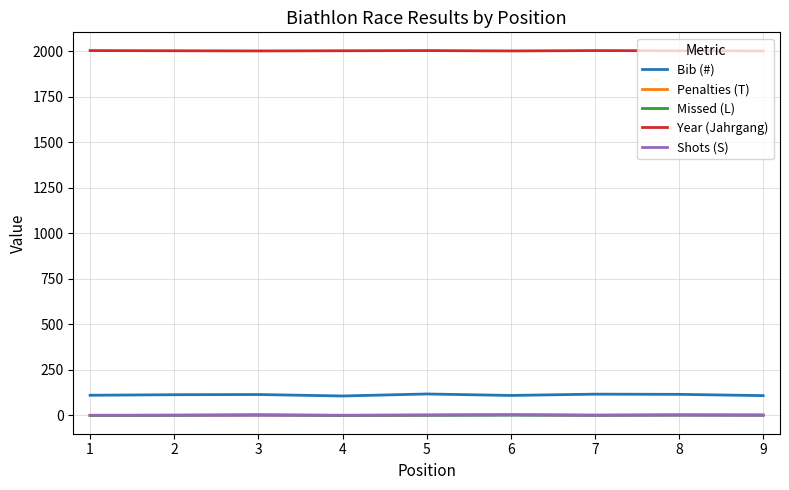

True or false: Shots (S) and Year (Jahrgang) intersect in this chart.

False